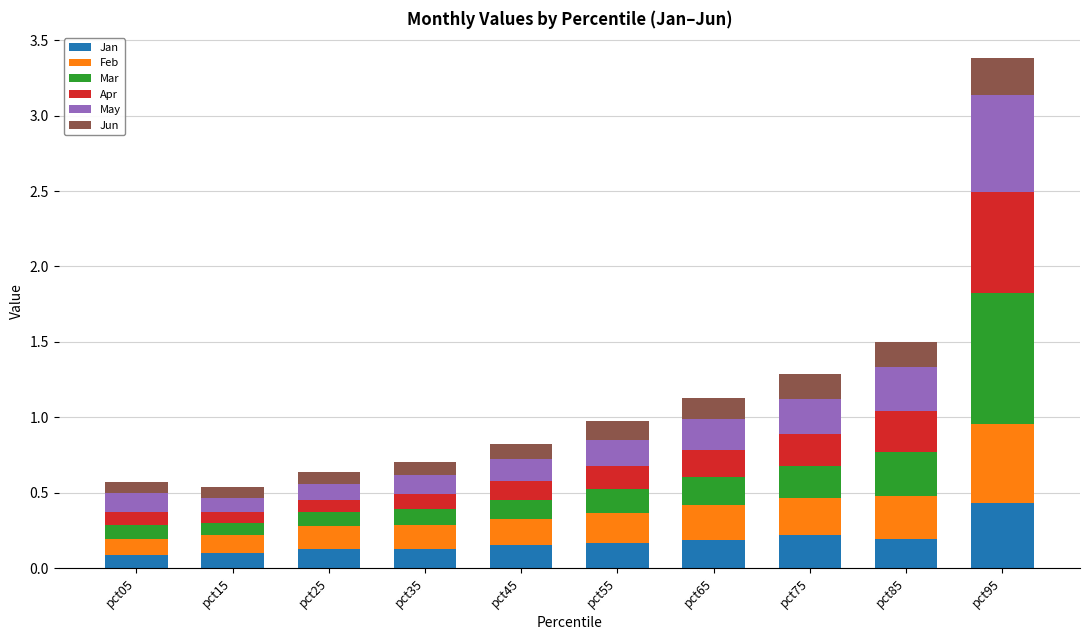

What is the sum of all Jan values?

1.8